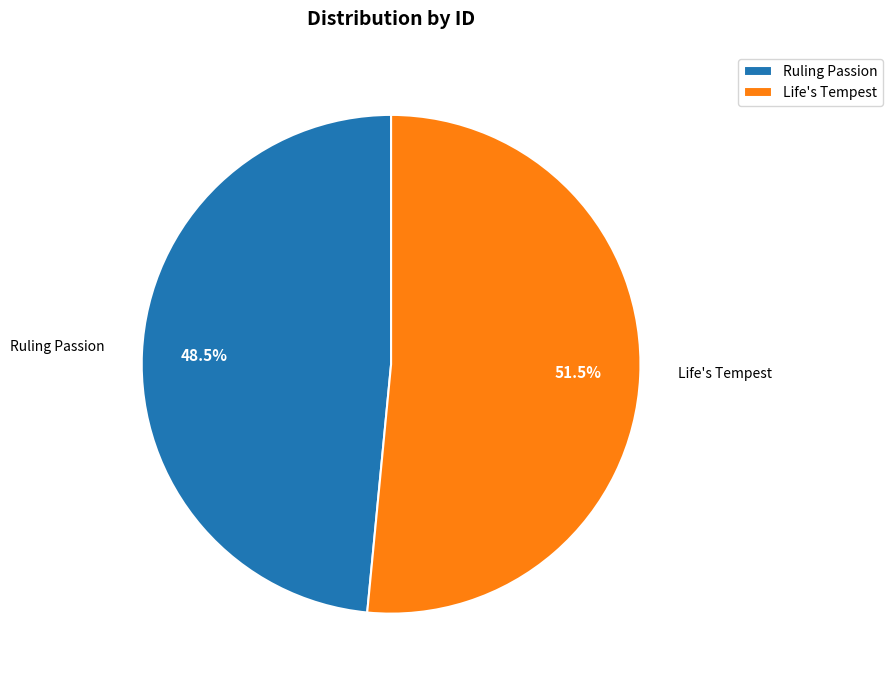

Do Life's Tempest and Ruling Passion together represent more than half of the pie?

Yes